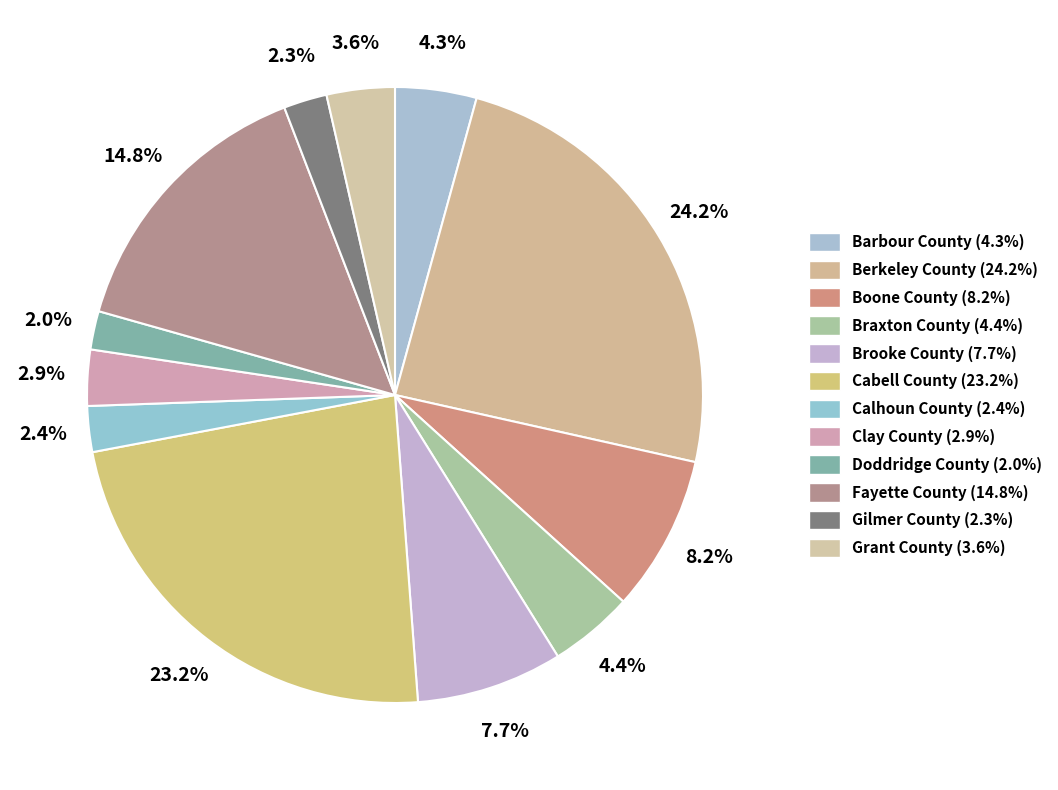

To the nearest percent, what is the difference between the Braxton County and Brooke County slice percentages?

3%